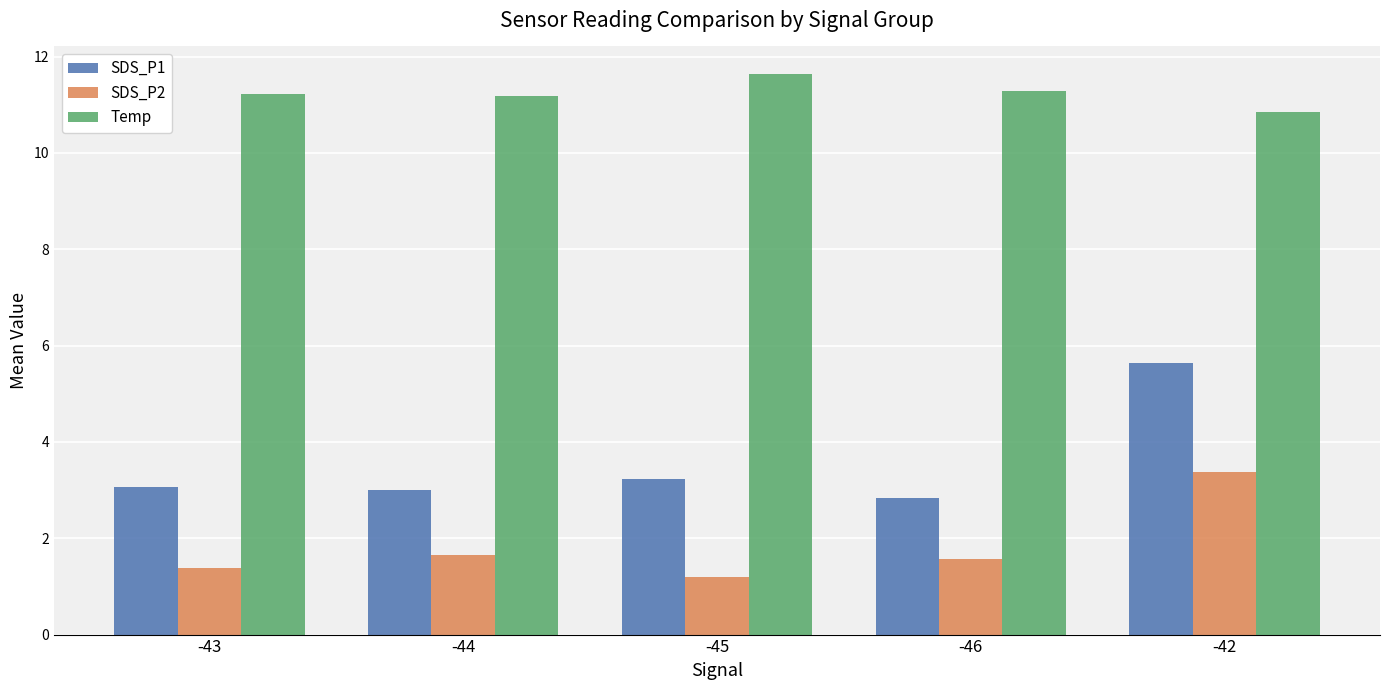

What is the difference between the maximum and minimum values in the SDS_P2 series?

2.2